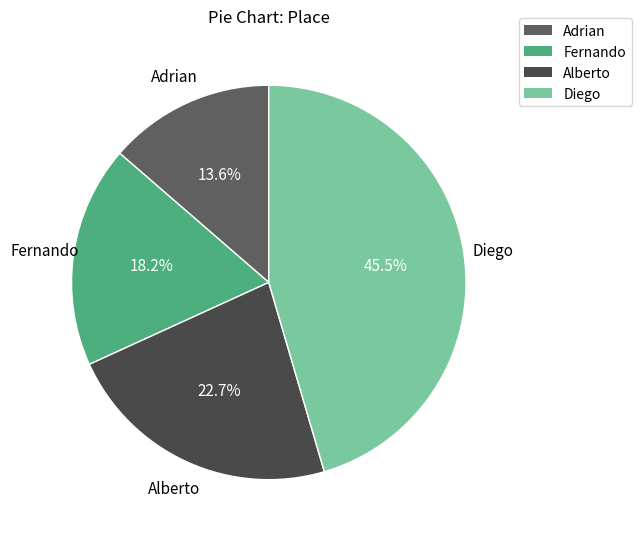

Which has a higher value, Adrian or Fernando?

Fernando